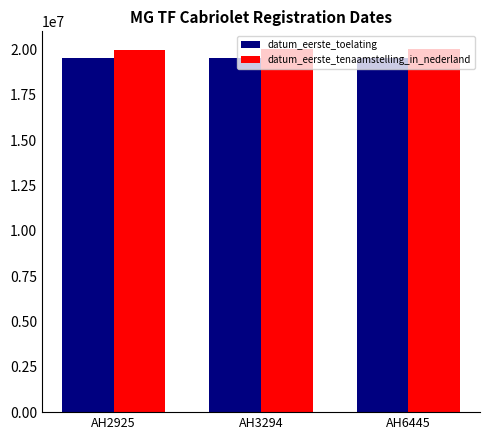

Where is datum_eerste_tenaamstelling_in_nederland nearest to the value 20005707?

AH6445